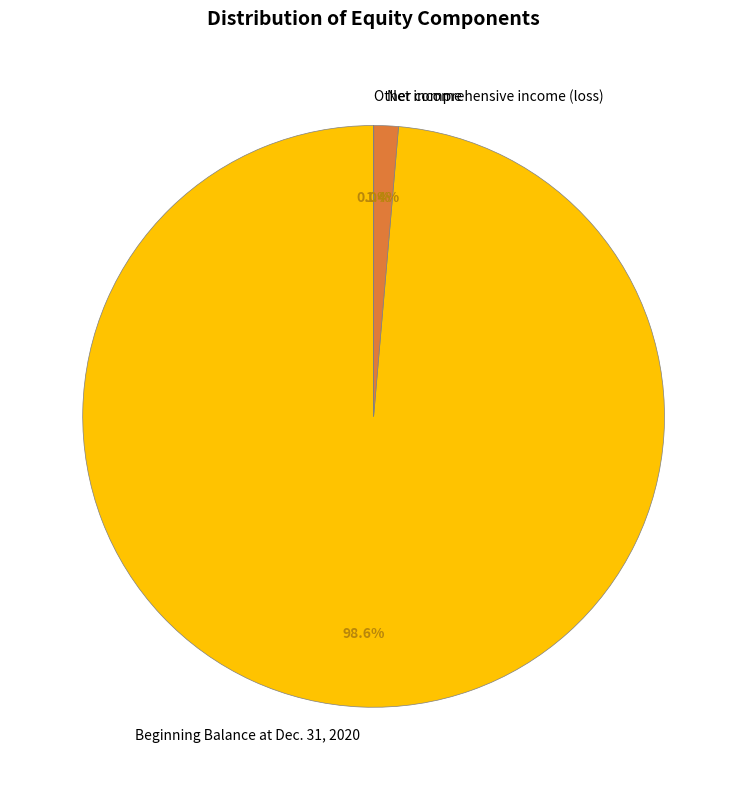

The Net income slice represents 11% of the pie. True or false?

False